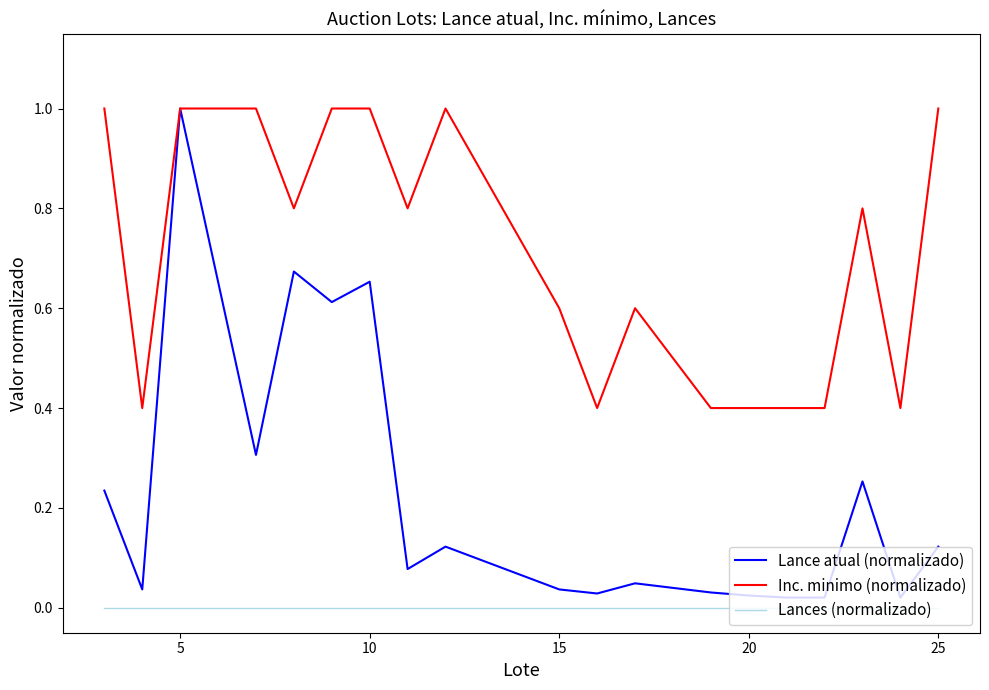

Which series has the largest total across all categories?

Inc. minimo (normalizado)